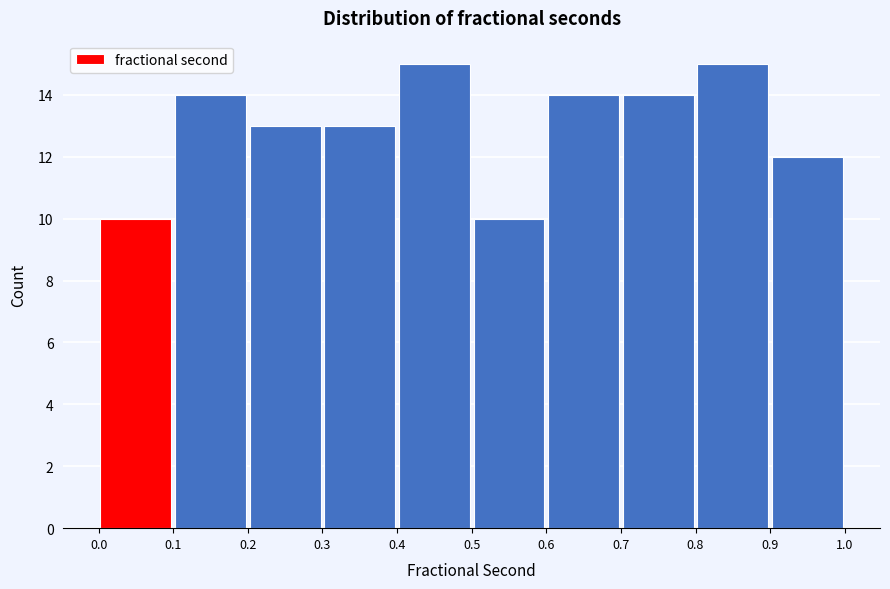

What is the height of the bar covering 0.8 to 0.9 on the x-axis? The values are not printed on the chart, so give them approximately, as read against the axis.

15